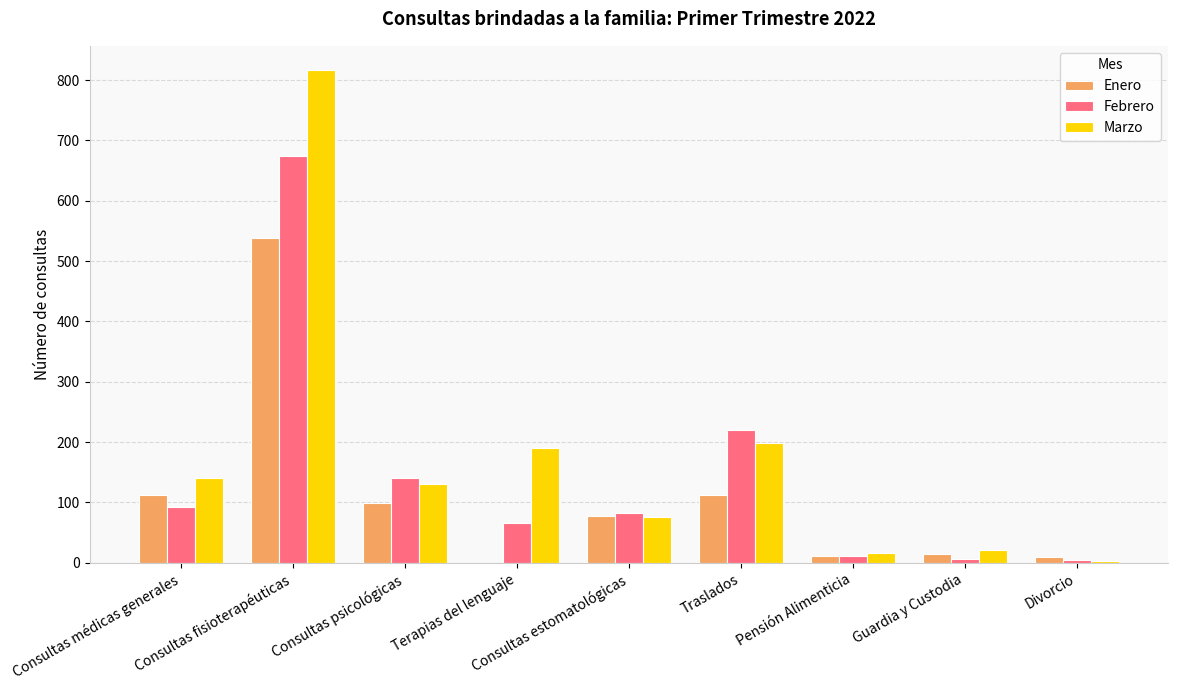

What is the spread (max minus min) of values at Consultas fisioterapéuticas?

278